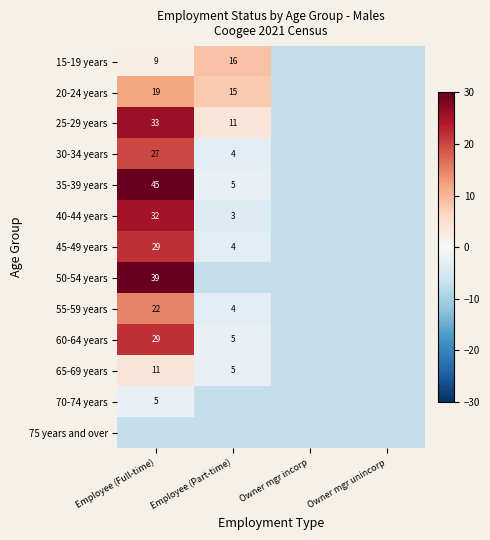

Rank the series at Owner mgr incorp from lowest to highest value.

15-19 years, 20-24 years, 25-29 years, 30-34 years, 35-39 years, 40-44 years, 45-49 years, 50-54 years, 55-59 years, 60-64 years, 65-69 years, 70-74 years, 75 years and over